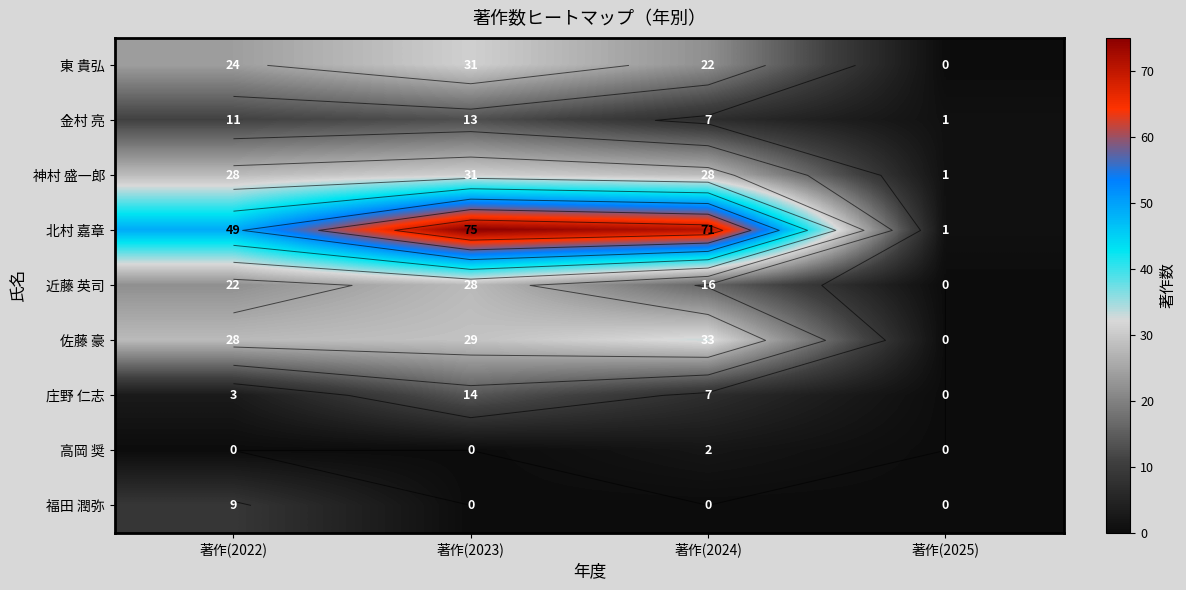

What is the approximate value of 北村 嘉章 at 著作(2023)?

75